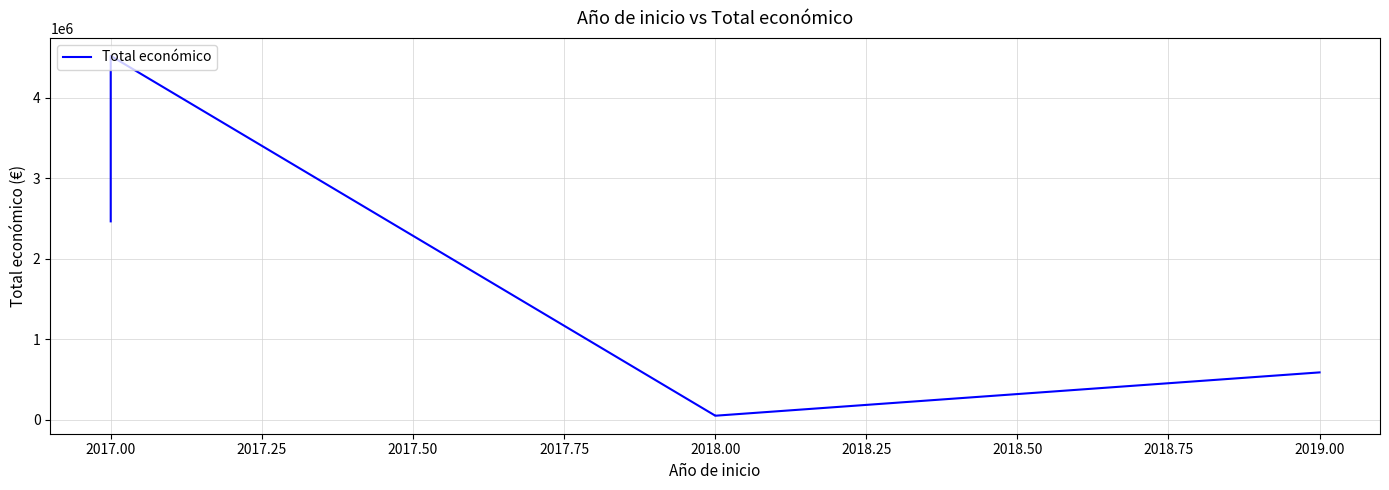

What is the smallest value displayed?

49300